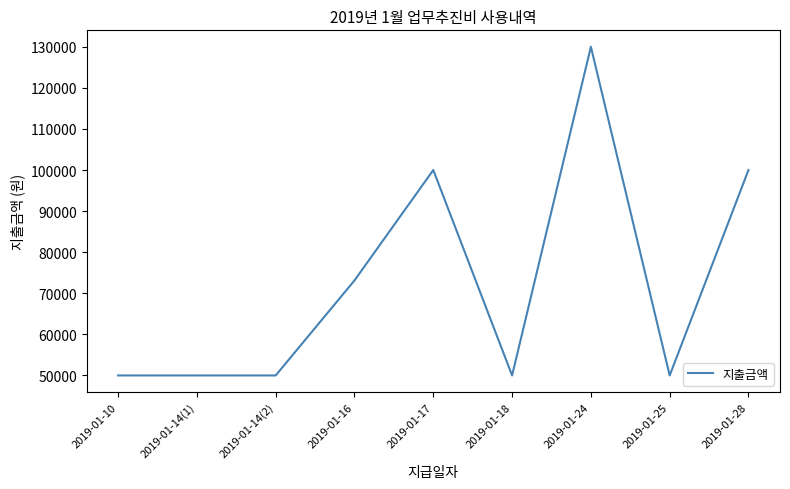

True or false: the data shows 26553 at 2019-01-25.

False